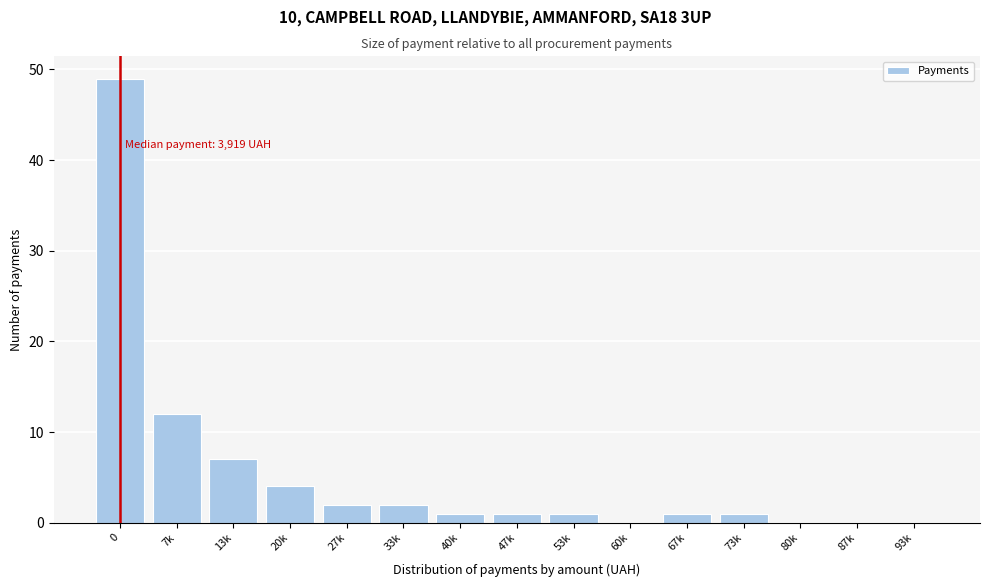

Reading left to right, what are all the values shown in this chart?

0=49	7k=12	13k=7	20k=4	27k=2	33k=2	40k=1	47k=1	53k=1	60k=0	67k=1	73k=1	80k=0	87k=0	93k=0